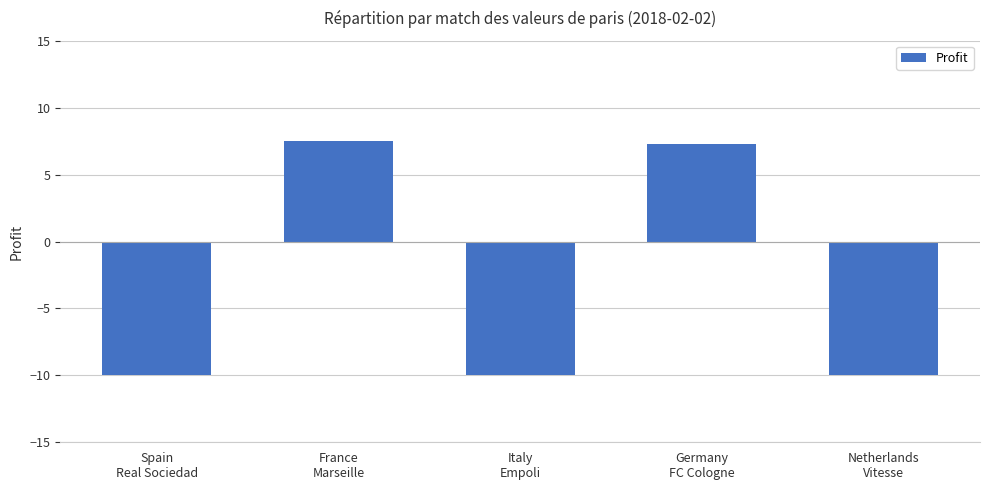

Count the number of categories in the chart.

5